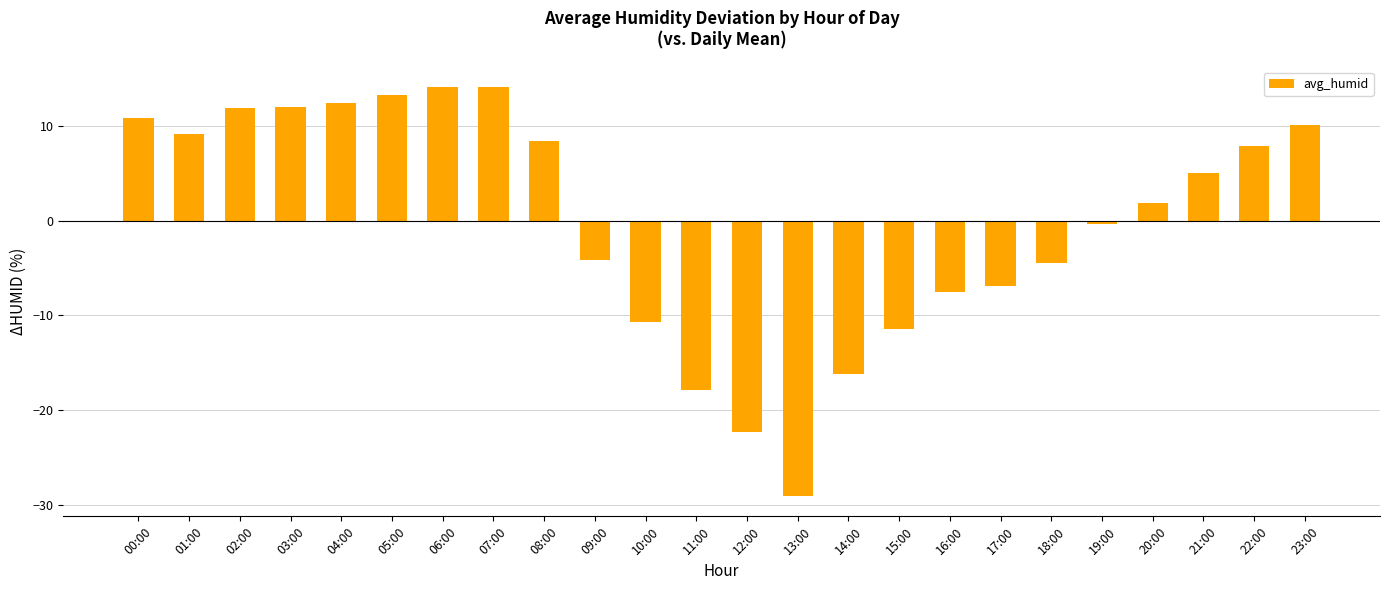

Which category has the lowest value across all series?

13:00